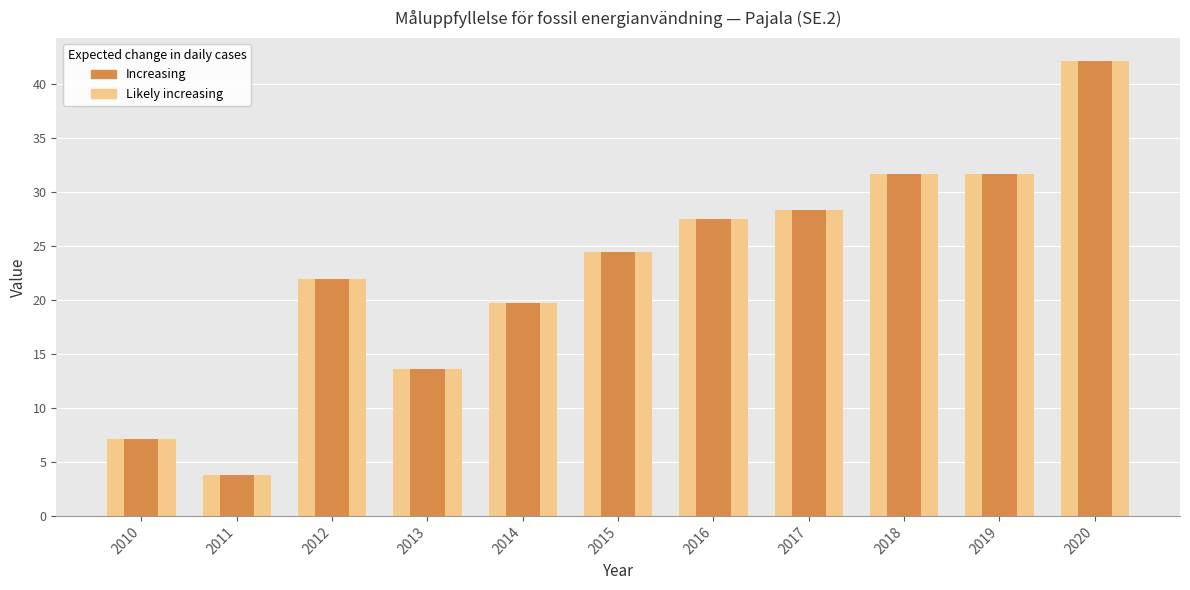

What is the total value across all series at 2017?

56.8